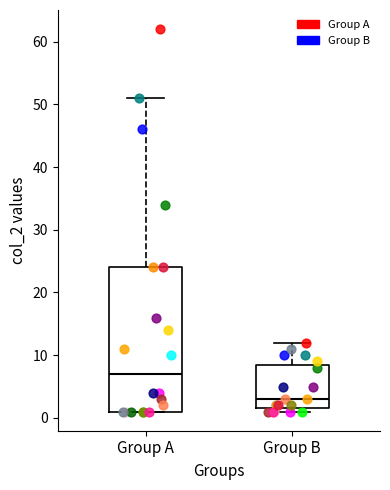

Which box has the highest median line?

Group A